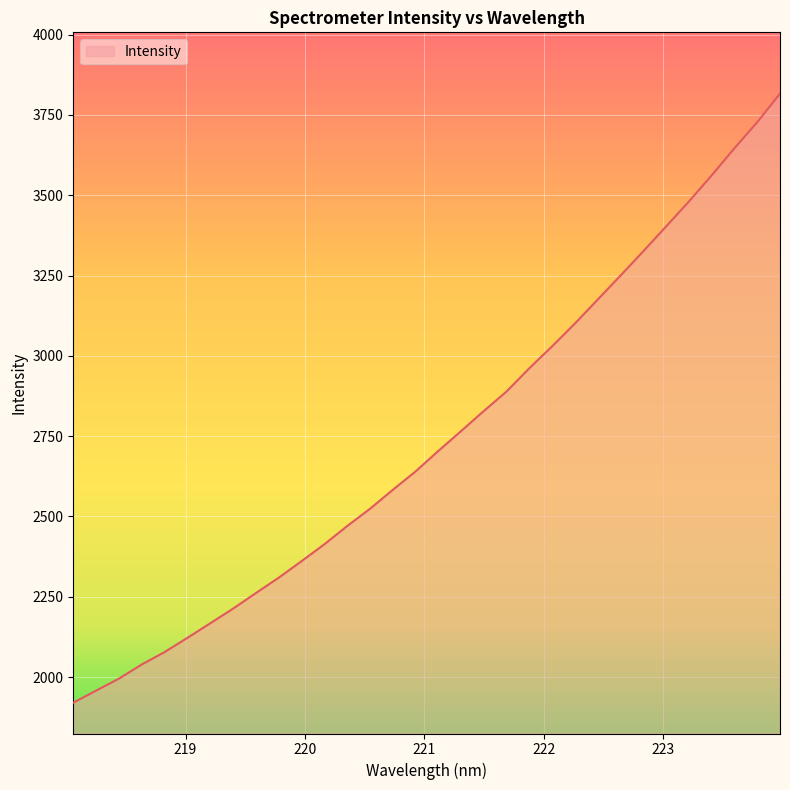

What is the maximum value shown in the chart?

3816.2